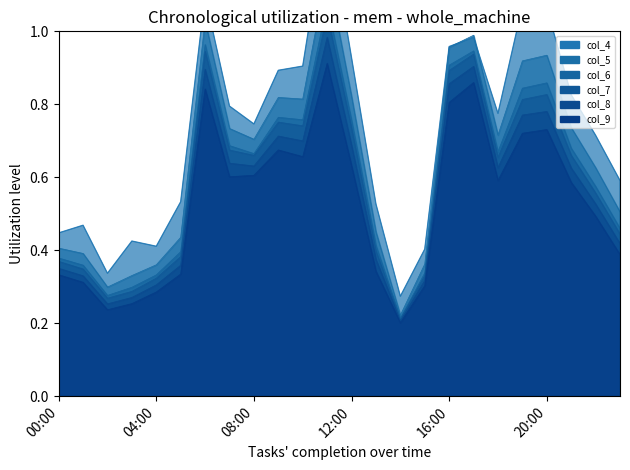

The value of col_7 at 01:00 is 0.3. True or false?

True